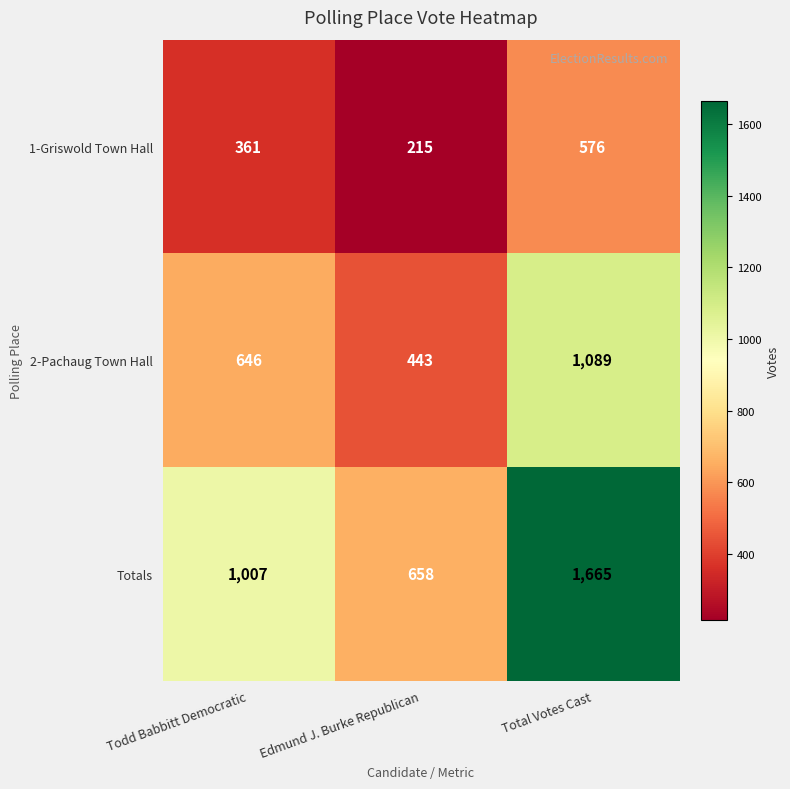

What is the greatest value displayed?

1665